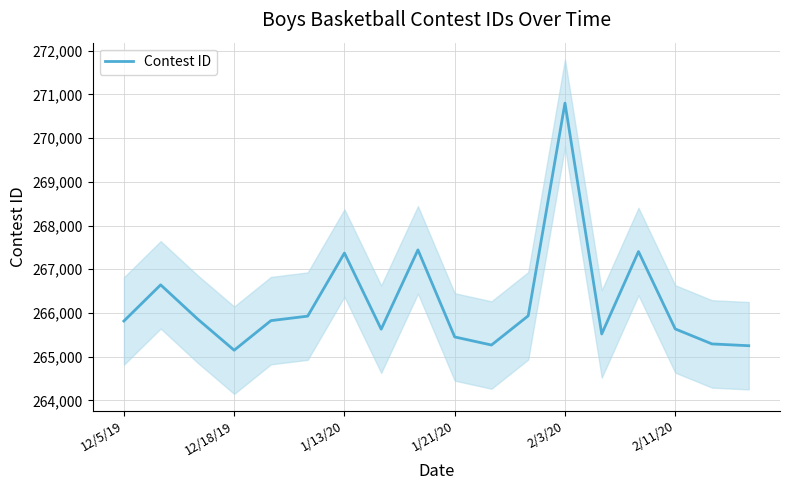

What is the value of the 4th point from the left?

265147